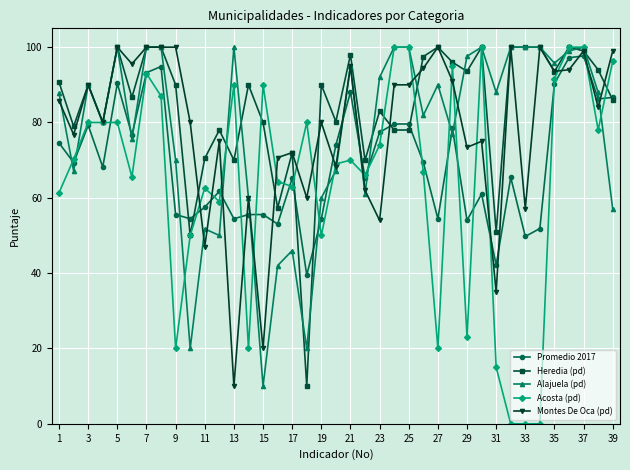

Which series has the largest range (max minus min)?

Acosta (pd)